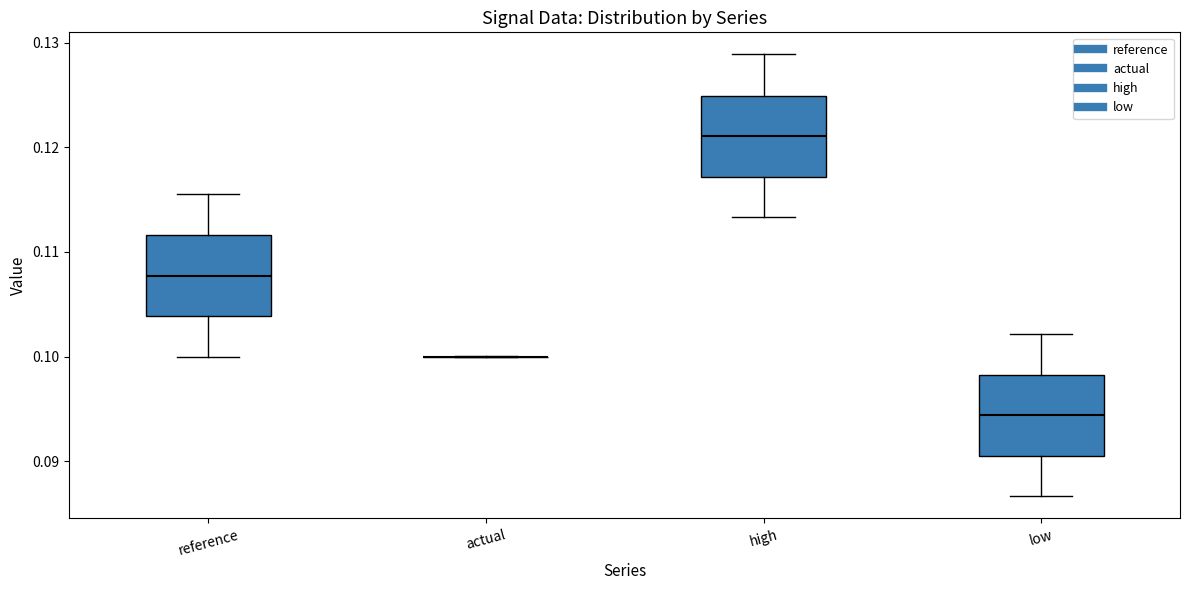

Reading left to right, transcribe this box plot: for each box, give where its median line is, the range the box spans, and where its two whiskers end, as read against the y-axis. The values are not printed on the chart, so give them approximately, as read against the axis.

reference: median 0.108, box 0.104 to 0.112, whiskers 0.100 to 0.116
actual: box collapsed to a line at 0.100, whiskers 0.100 to 0.100
high: median 0.121, box 0.117 to 0.125, whiskers 0.113 to 0.129
low: median 0.094, box 0.091 to 0.098, whiskers 0.087 to 0.102